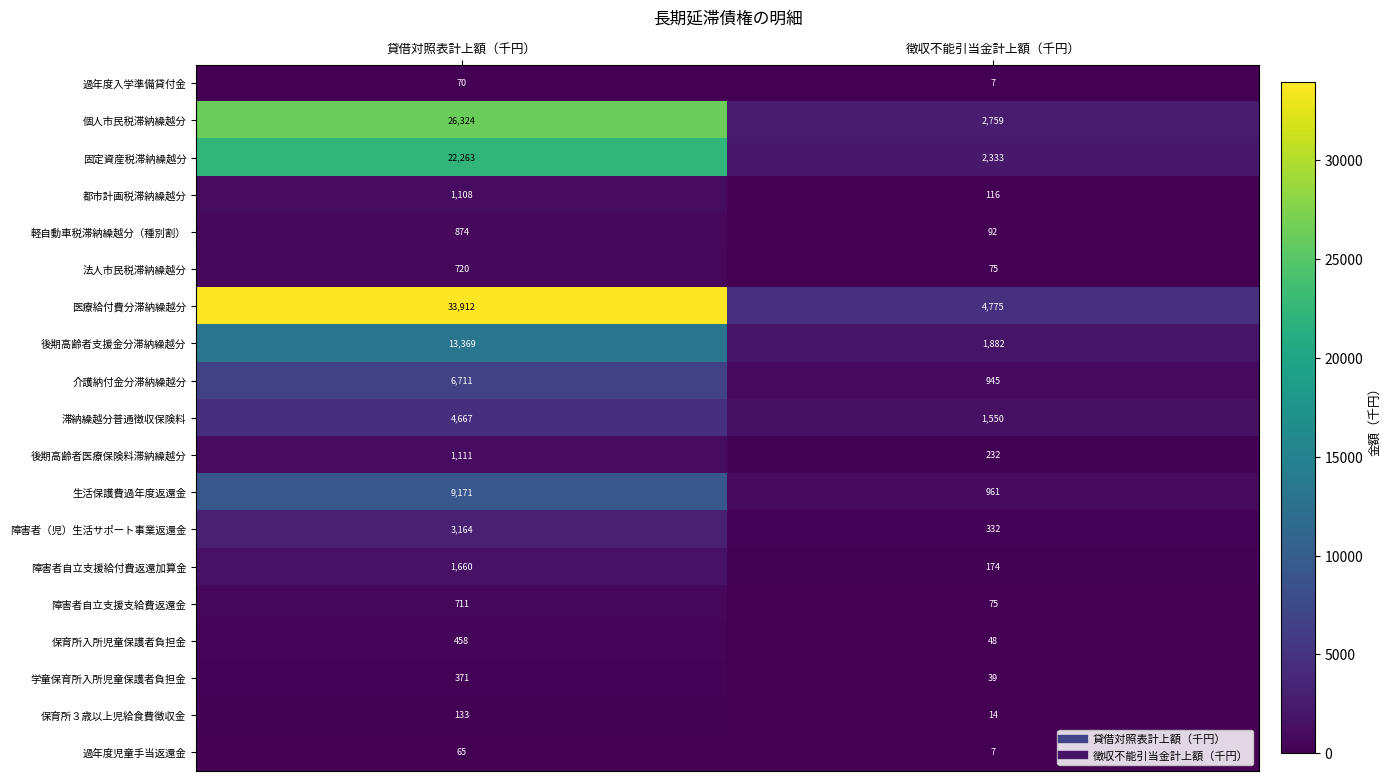

The 保育所３歳以上児給食費徴収金 series shows 133 at 貸借対照表計上額（千円）. True or false?

True